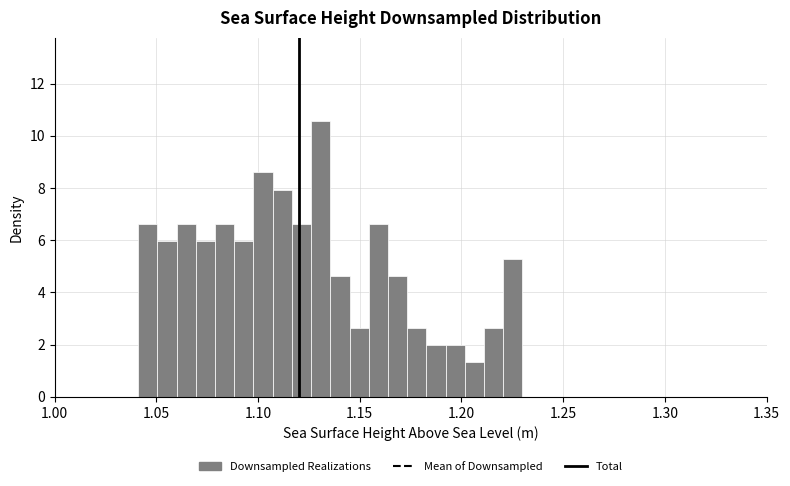

Around what value on the x-axis is the tallest bar? Give the approximate position of its centre, as read against the axis.

1.130